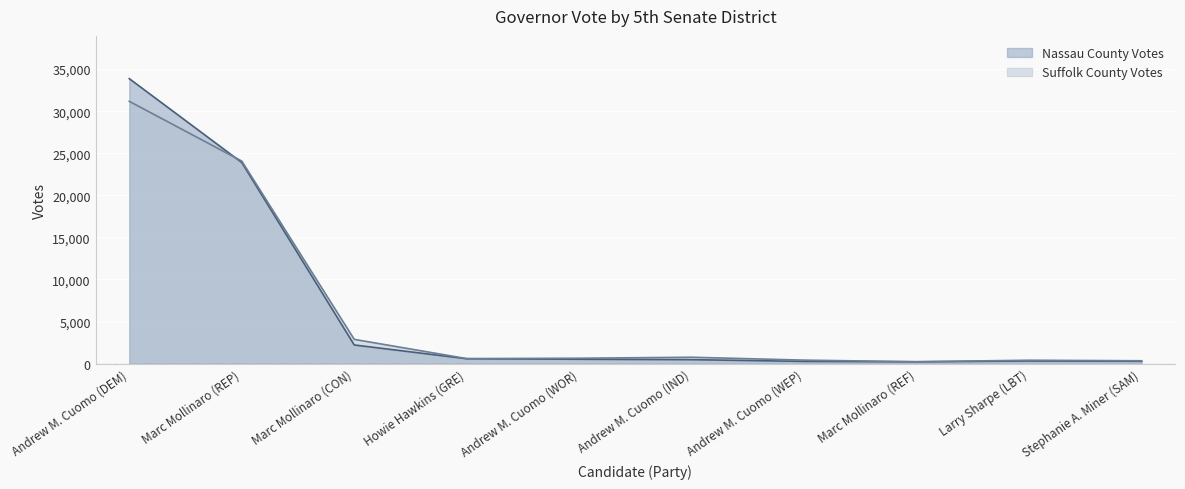

How many lines are shown in the chart?

2